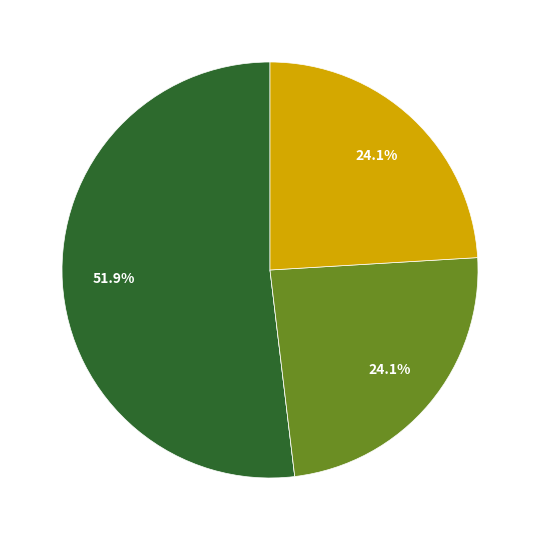

Does any single category account for the majority?

Yes